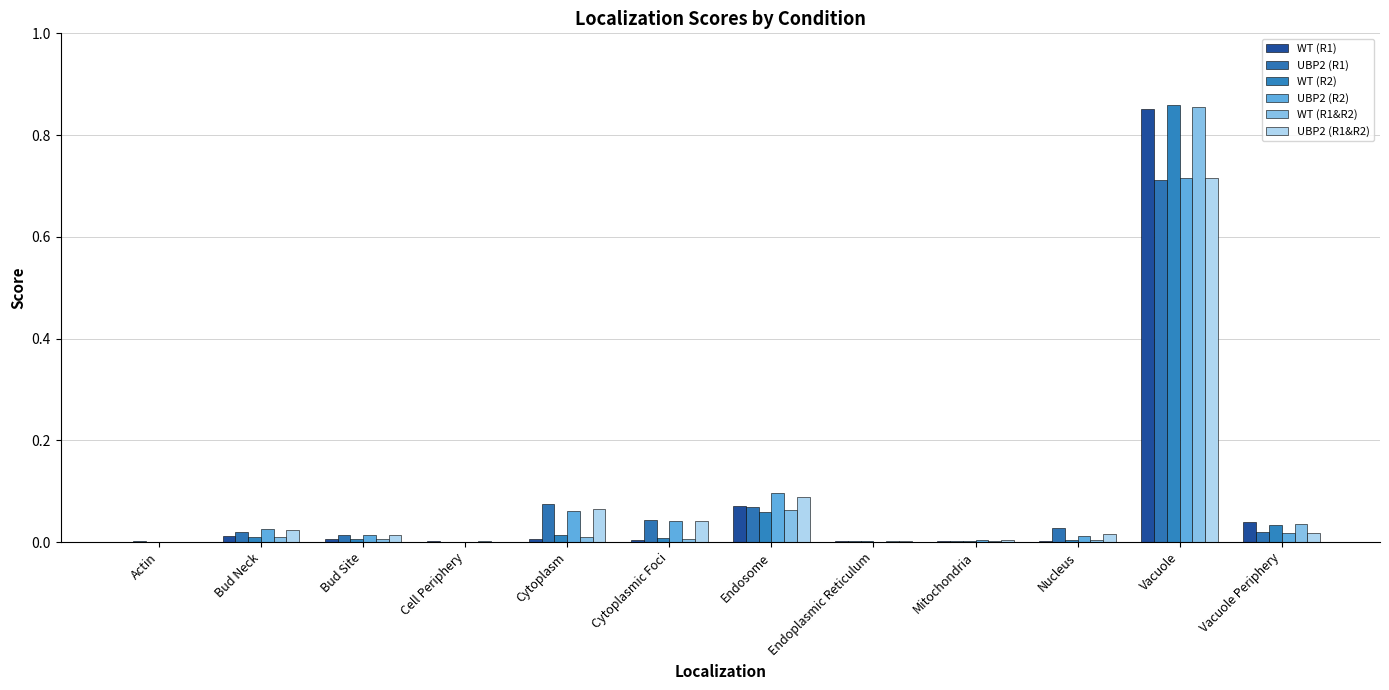

Reading left to right, extract all data points from this chart.

WT (R1): 0.0	0.0	0.0	0.0	0.0	0.0	0.1	0.0	0.0	0.0	0.9	0.0
UBP2 (R1): 0.0	0.0	0.0	0.0	0.1	0.0	0.1	0.0	0.0	0.0	0.7	0.0
WT (R2): 0.0	0.0	0.0	0.0	0.0	0.0	0.1	0.0	0.0	0.0	0.9	0.0
UBP2 (R2): 0.0	0.0	0.0	0.0	0.1	0.0	0.1	0.0	0.0	0.0	0.7	0.0
WT (R1&R2): 0.0	0.0	0.0	0.0	0.0	0.0	0.1	0.0	0.0	0.0	0.9	0.0
UBP2 (R1&R2): 0.0	0.0	0.0	0.0	0.1	0.0	0.1	0.0	0.0	0.0	0.7	0.0